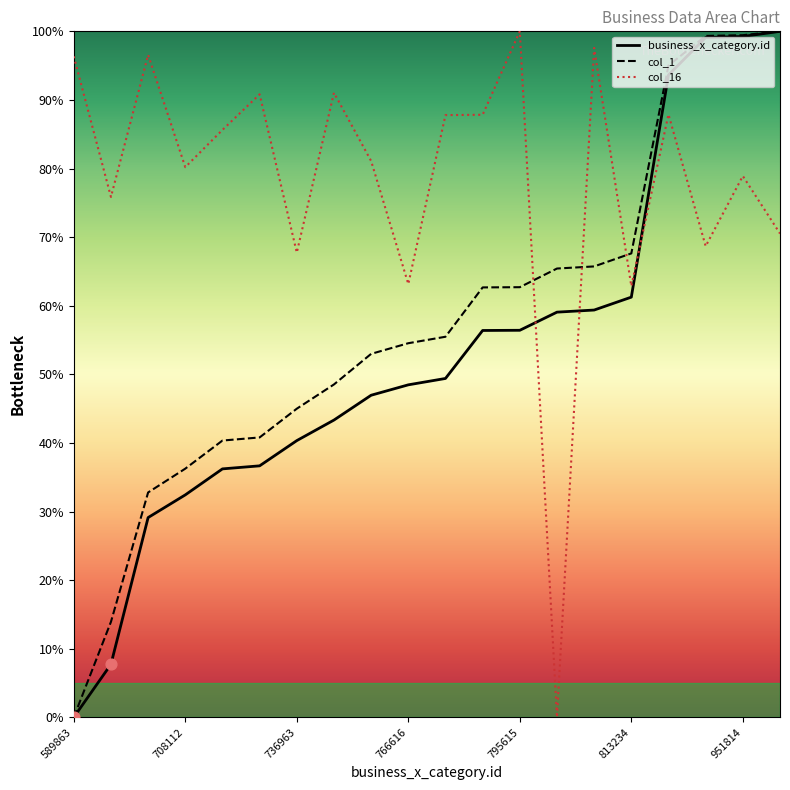

Is the value of col_16 at 723550 greater than the value of col_1 at 795615?

Yes